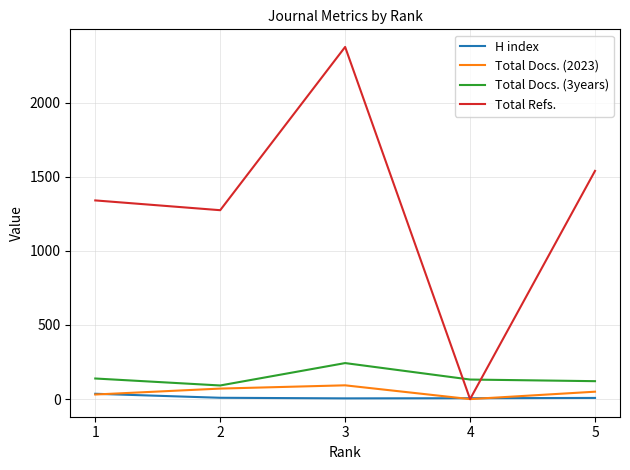

What is the spread (max minus min) of values at 3?

2370